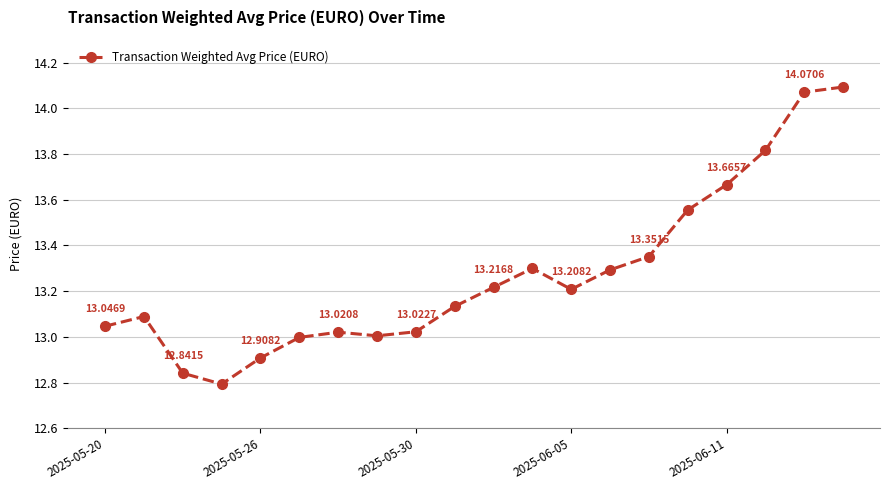

How many points are lower than both their immediate neighbors (excluding endpoints)?

3